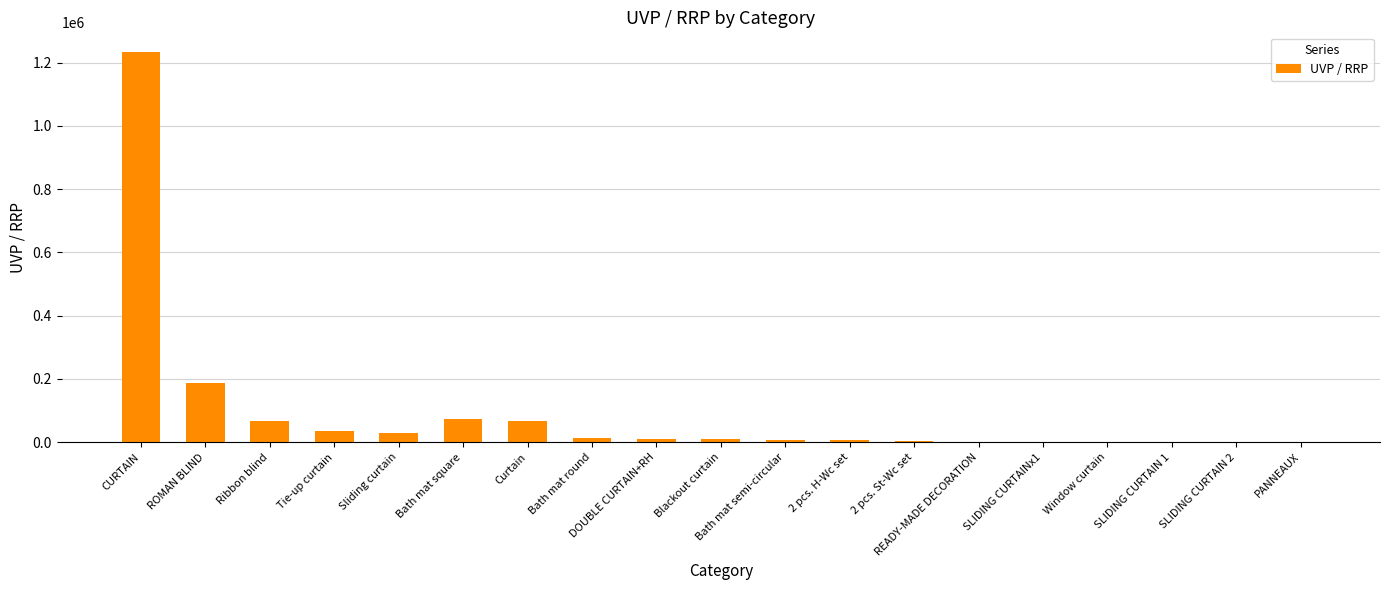

What is the greatest value displayed?

1234251.6